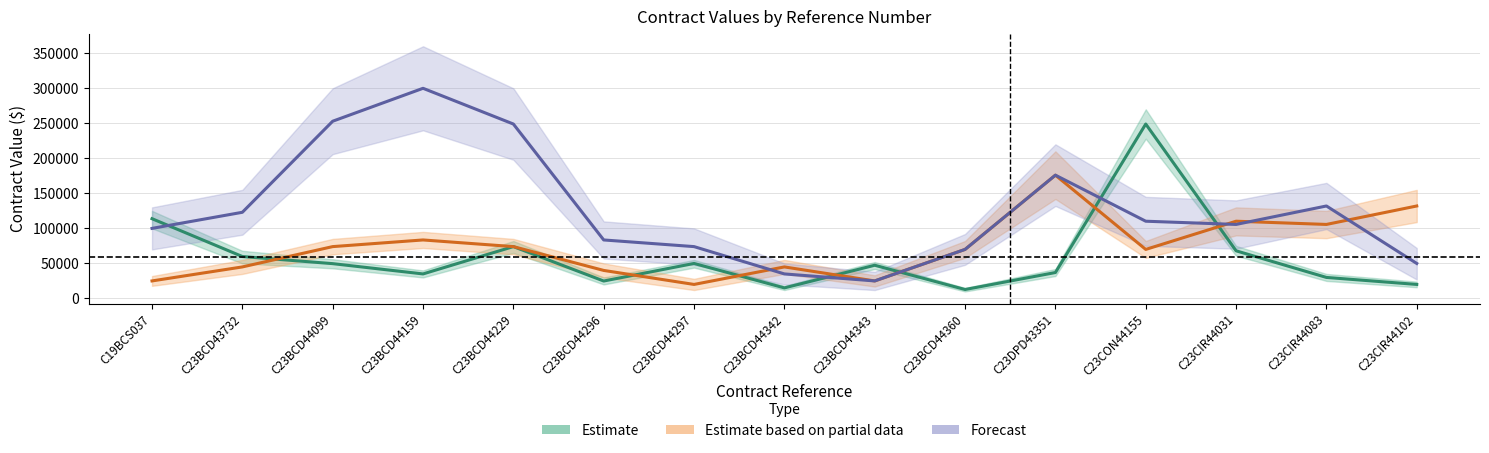

What is the difference between the second highest and minimum values in the Forecast series?

228000.0